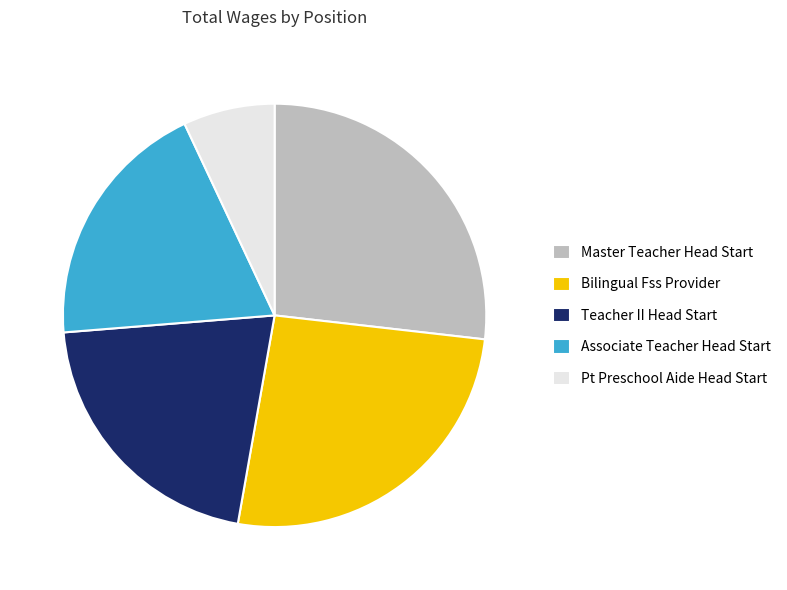

Which category has the biggest portion of the pie?

Master Teacher Head Start